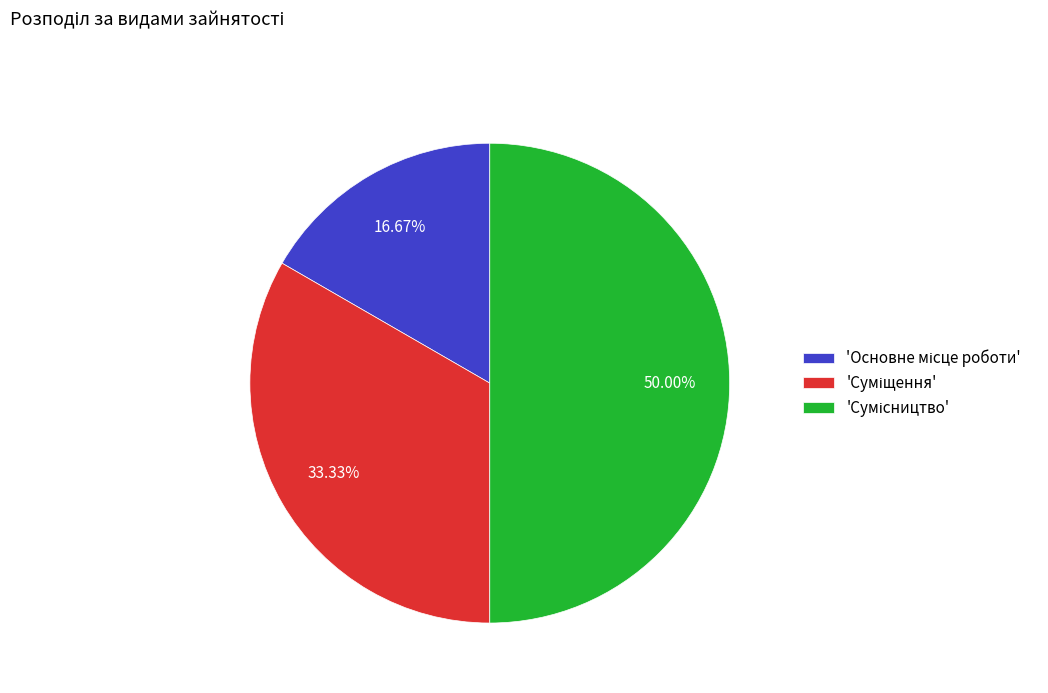

How many slices are in this pie chart?

3